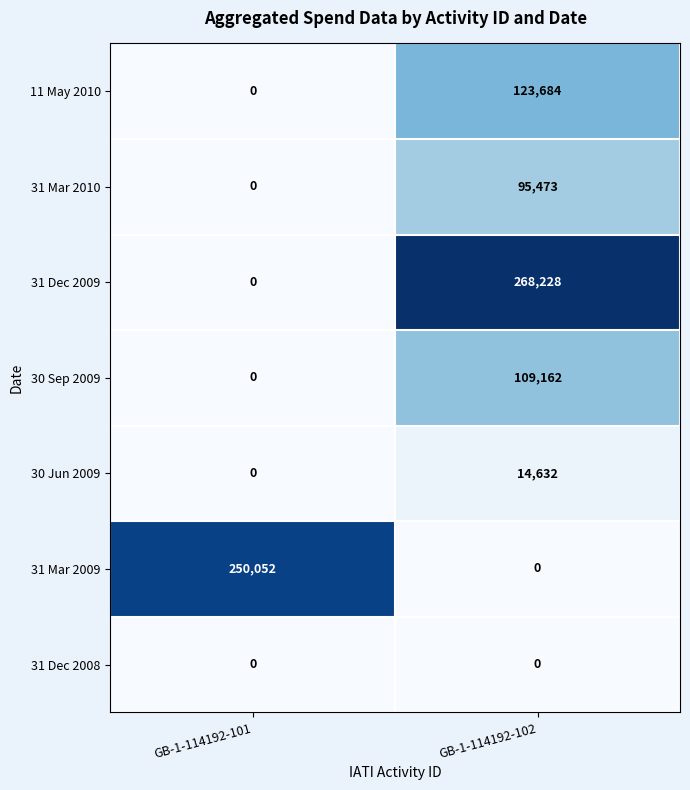

At which label does 11 May 2010 reach its peak?

GB-1-114192-102